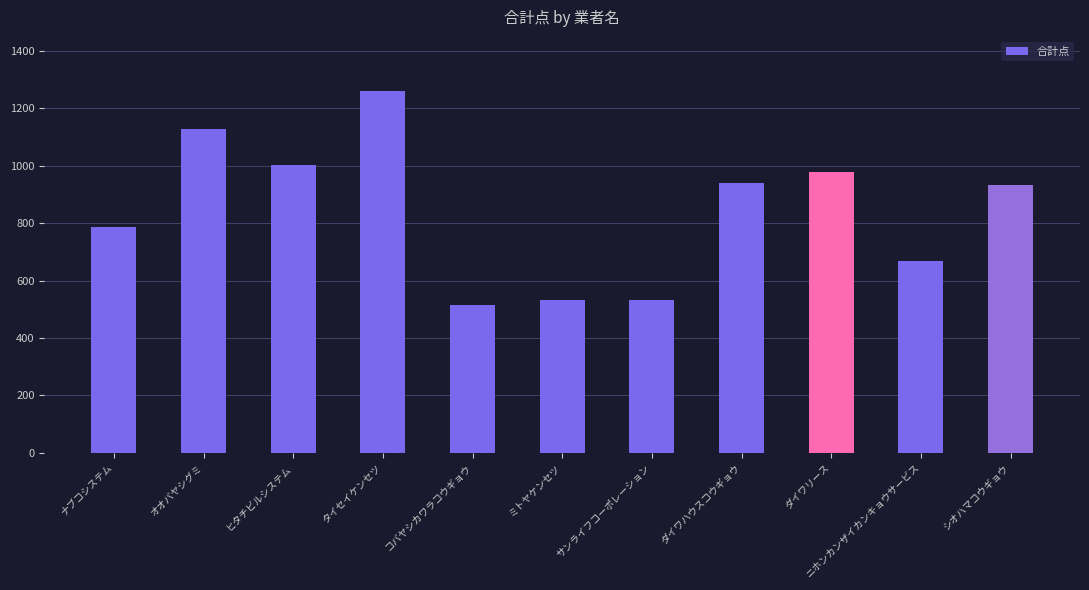

What is the average value?

843